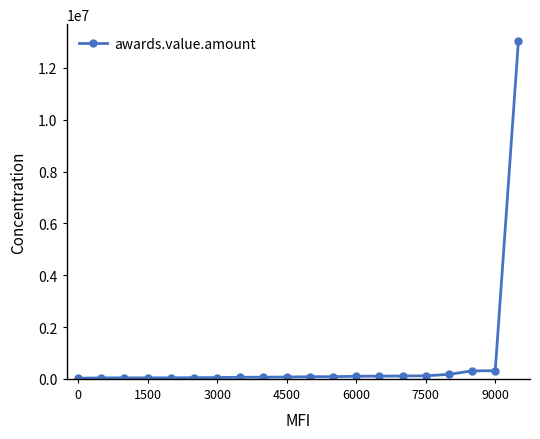

What is the value of the 19th point from the left?

314655.2